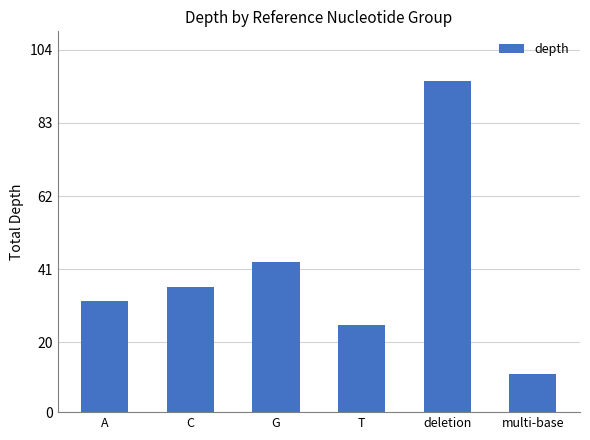

What is the average value?

40